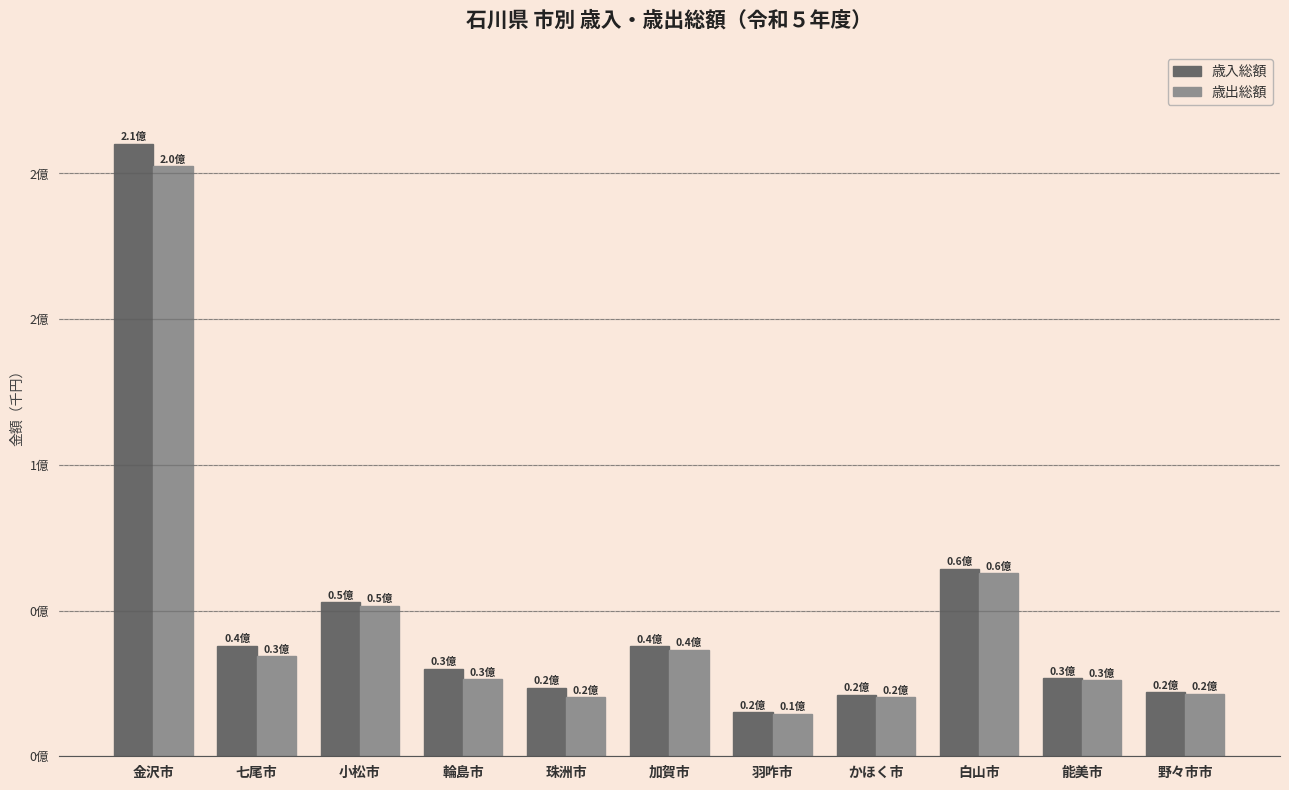

True or false: 歳入総額 has a value of 210170827 at 金沢市.

True